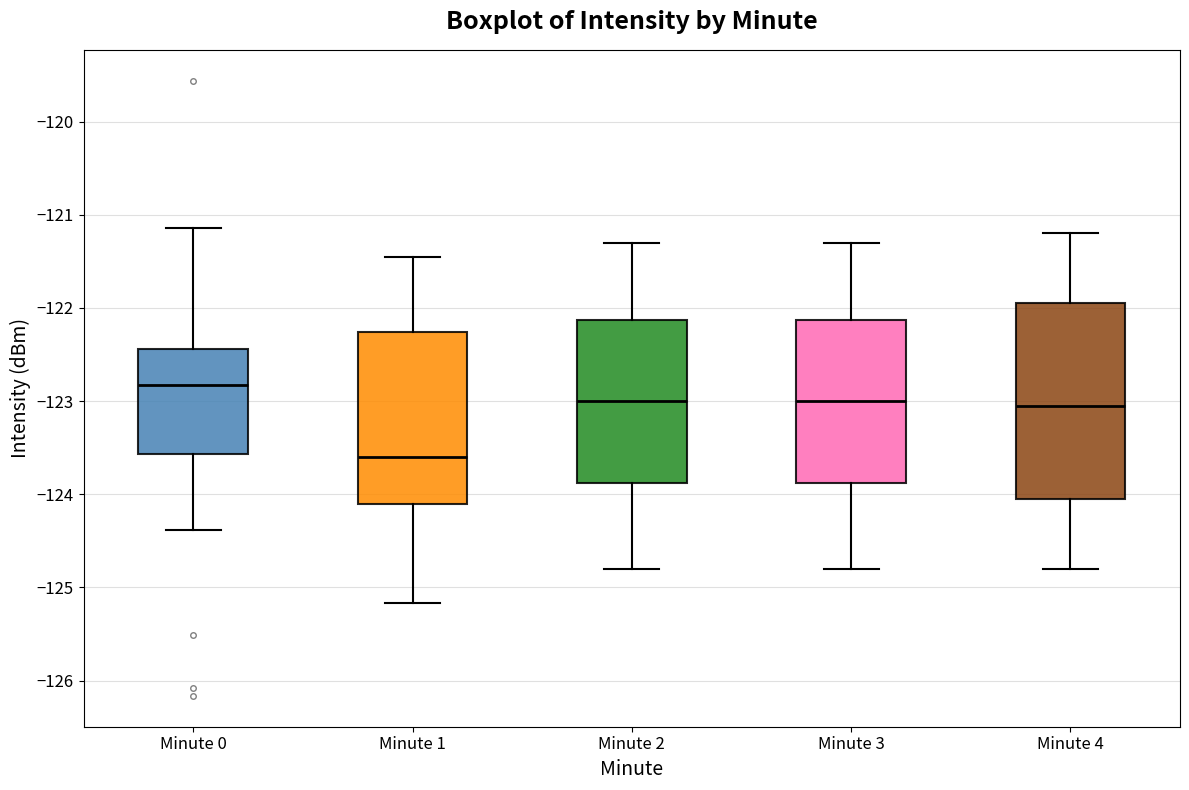

Reading left to right, transcribe this box plot: for each box, give where its median line is, the range the box spans, and where its two whiskers end, as read against the y-axis. The values are not printed on the chart, so give them approximately, as read against the axis.

Minute 0: median -122.8, box -123.6 to -122.4, whiskers -124.4 to -121.1
Minute 1: median -123.6, box -124.1 to -122.3, whiskers -125.2 to -121.5
Minute 2: median -123.0, box -123.9 to -122.1, whiskers -124.8 to -121.3
Minute 3: median -123.0, box -123.9 to -122.1, whiskers -124.8 to -121.3
Minute 4: median -123.0, box -124.0 to -121.9, whiskers -124.8 to -121.2